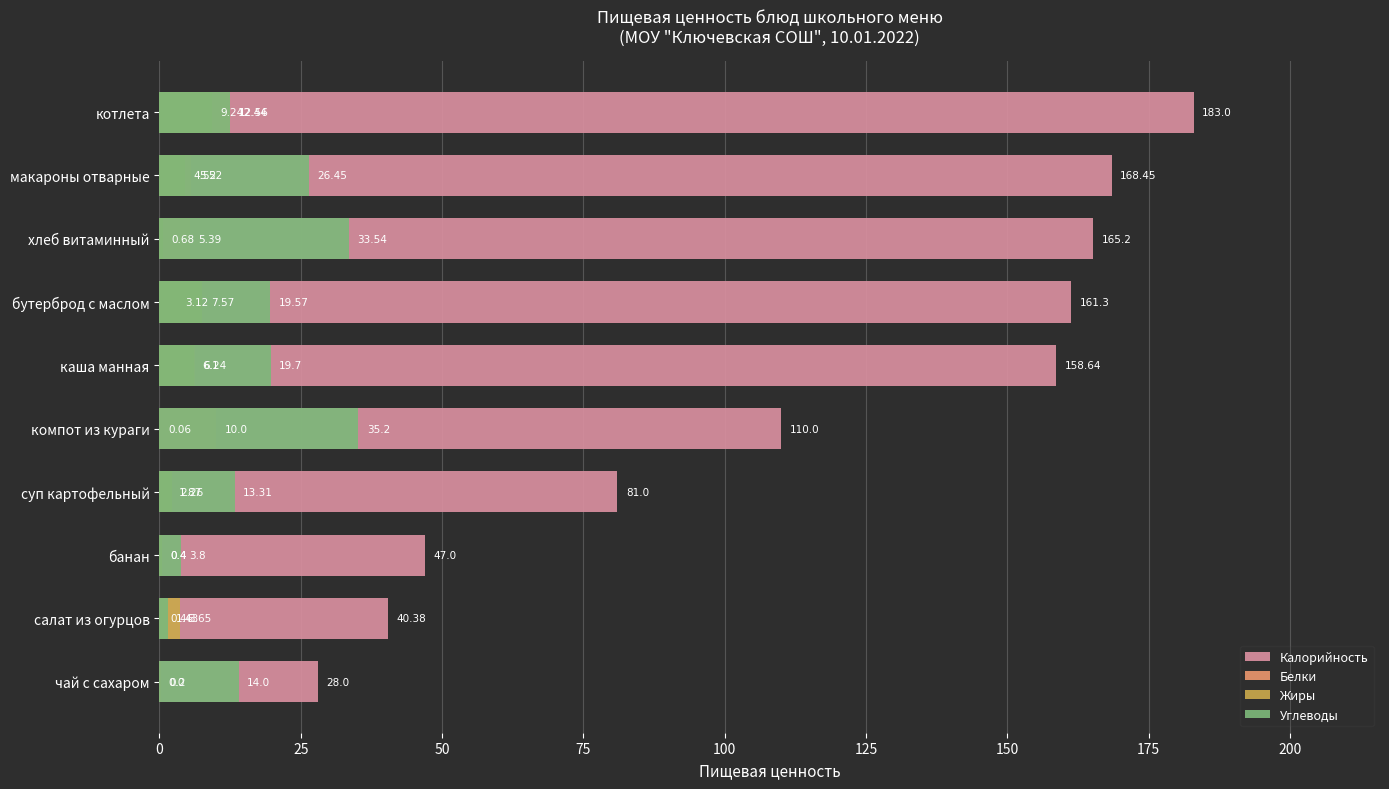

What is the difference between the highest and lowest values at банан?

46.6